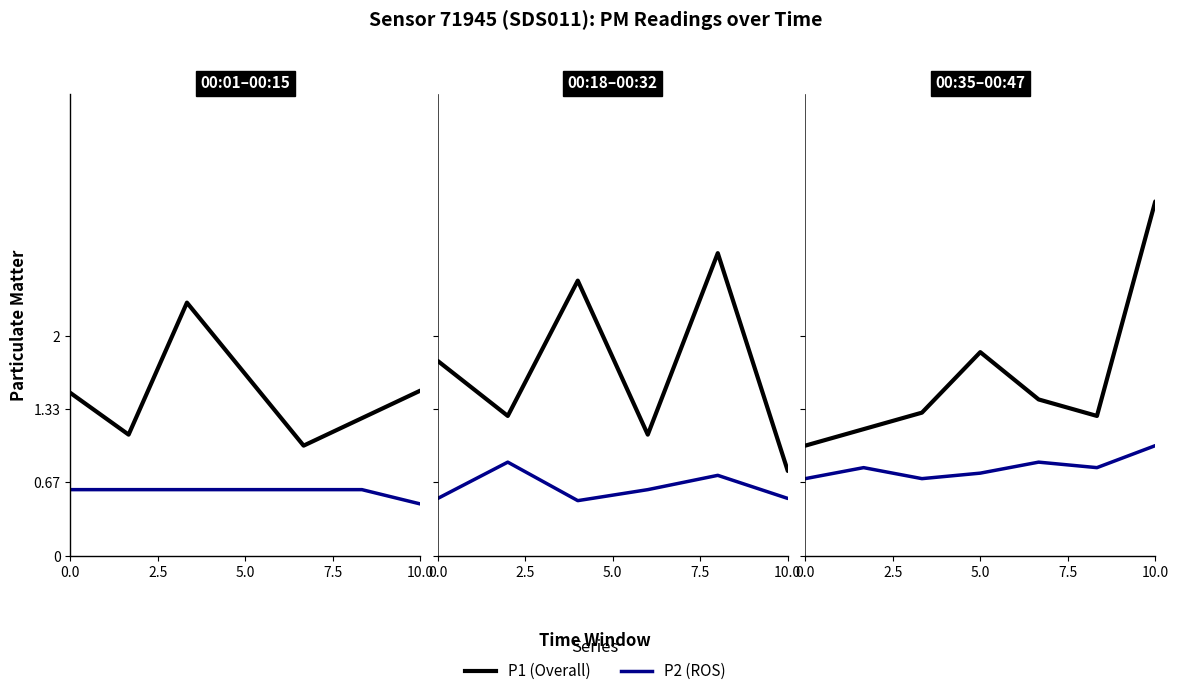

In P2 (ROS), how many points are higher than both neighbors (excluding endpoints)?

2